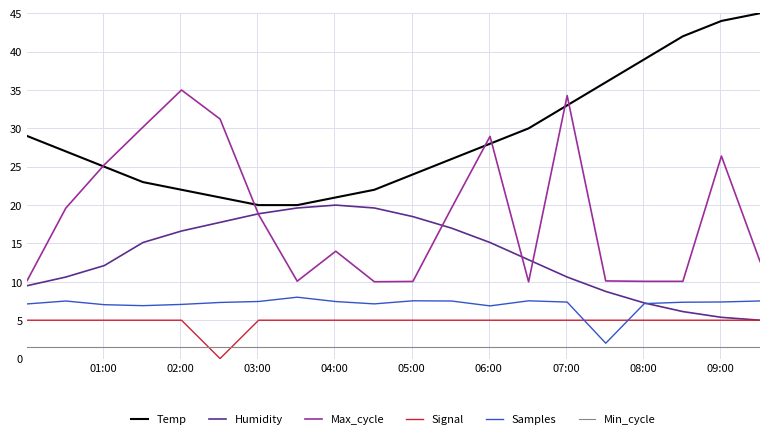

Count the number of categories in the chart.

20